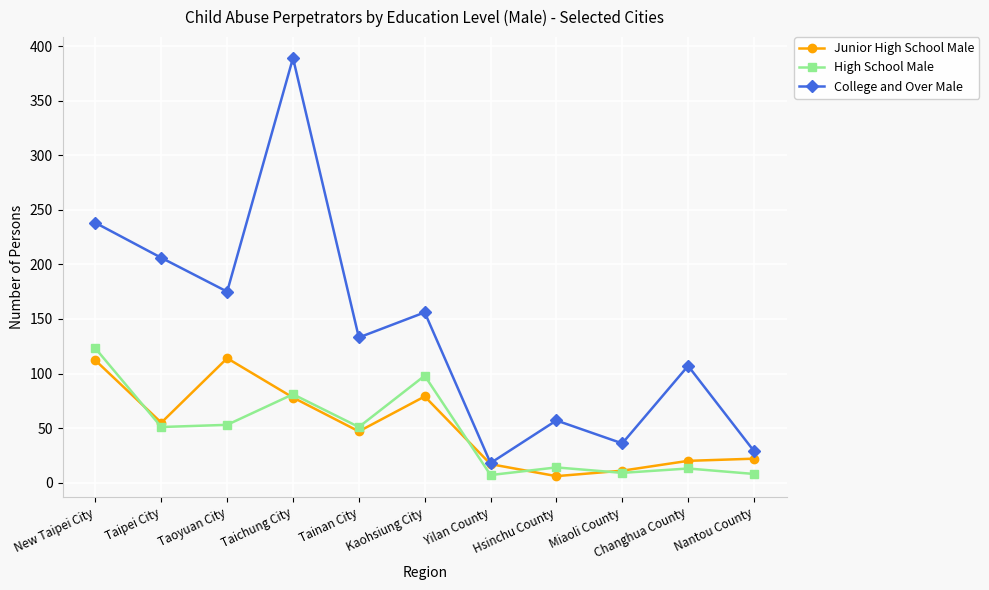

At which category does College and Over Male reach its first local valley?

Taoyuan City